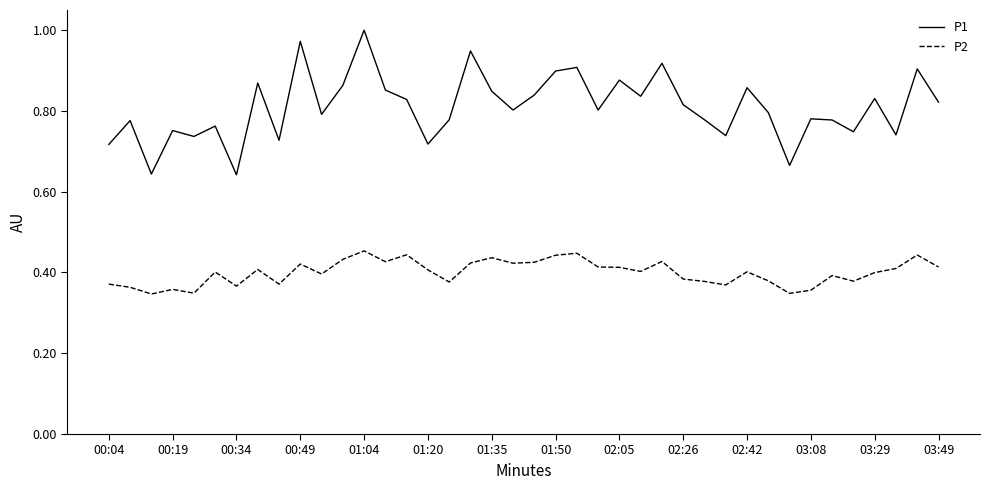

List the series in order of their peak value, highest first.

P1, P2